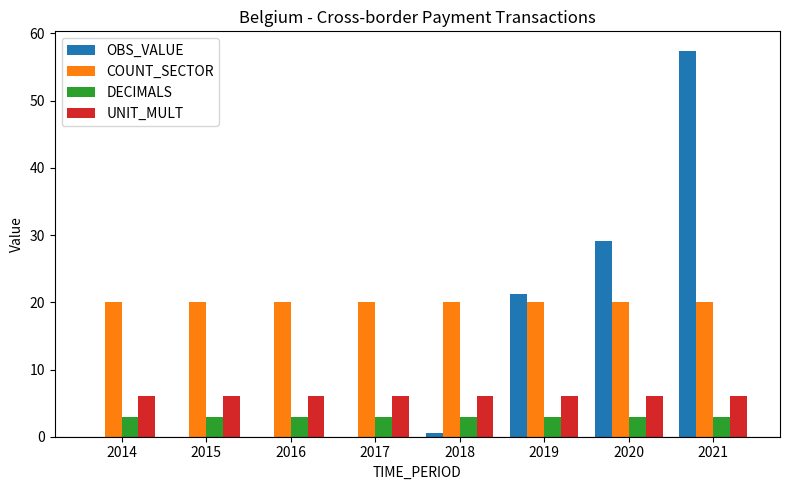

At which label does OBS_VALUE reach its peak?

2021